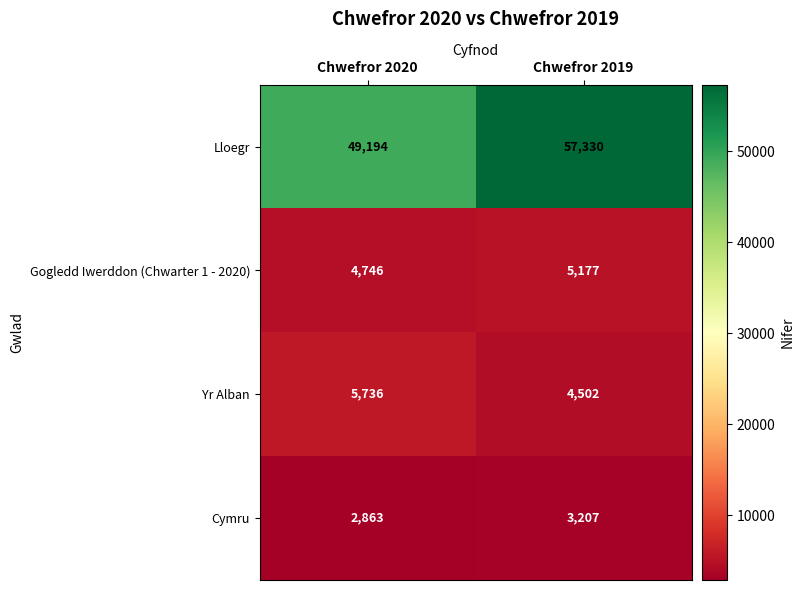

The Lloegr series shows 80118 at Chwefror 2019. True or false?

False